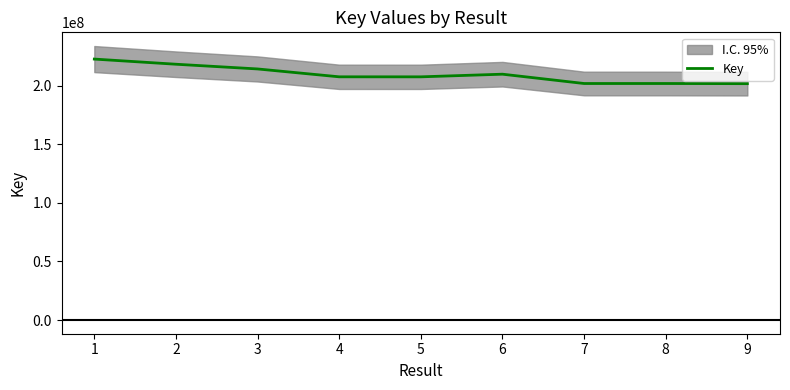

How many points are higher than both their immediate neighbors (excluding endpoints)?

1